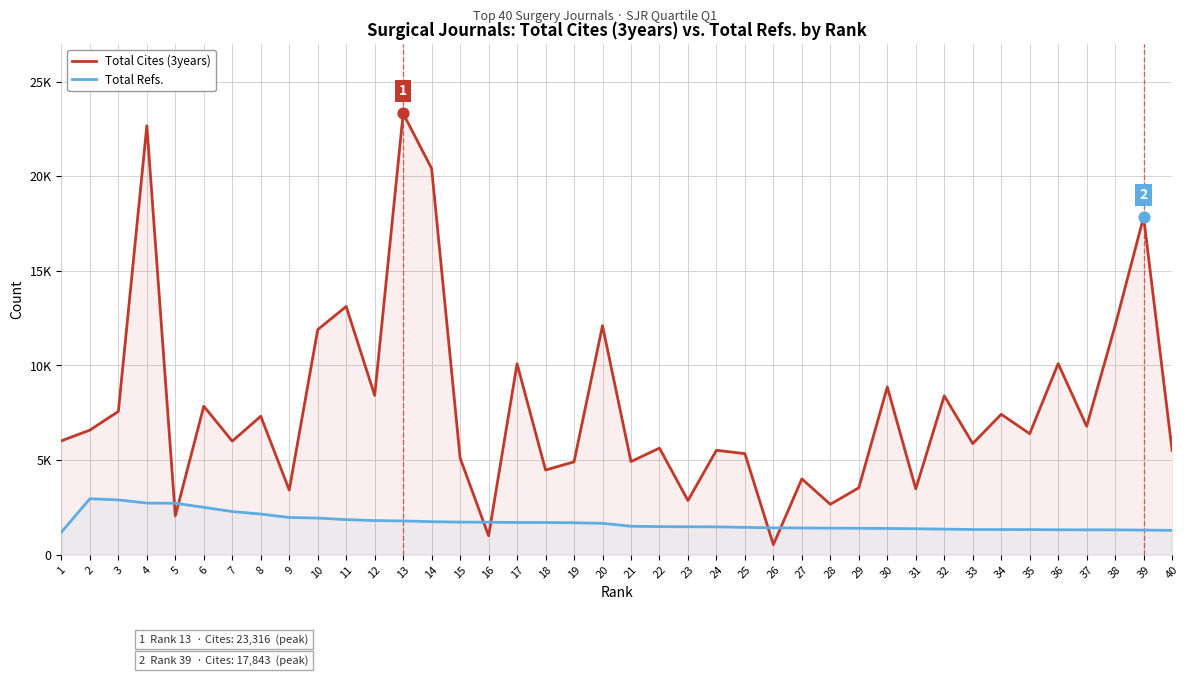

What are all the series names shown in the legend?

Total Cites (3years), Total Refs.